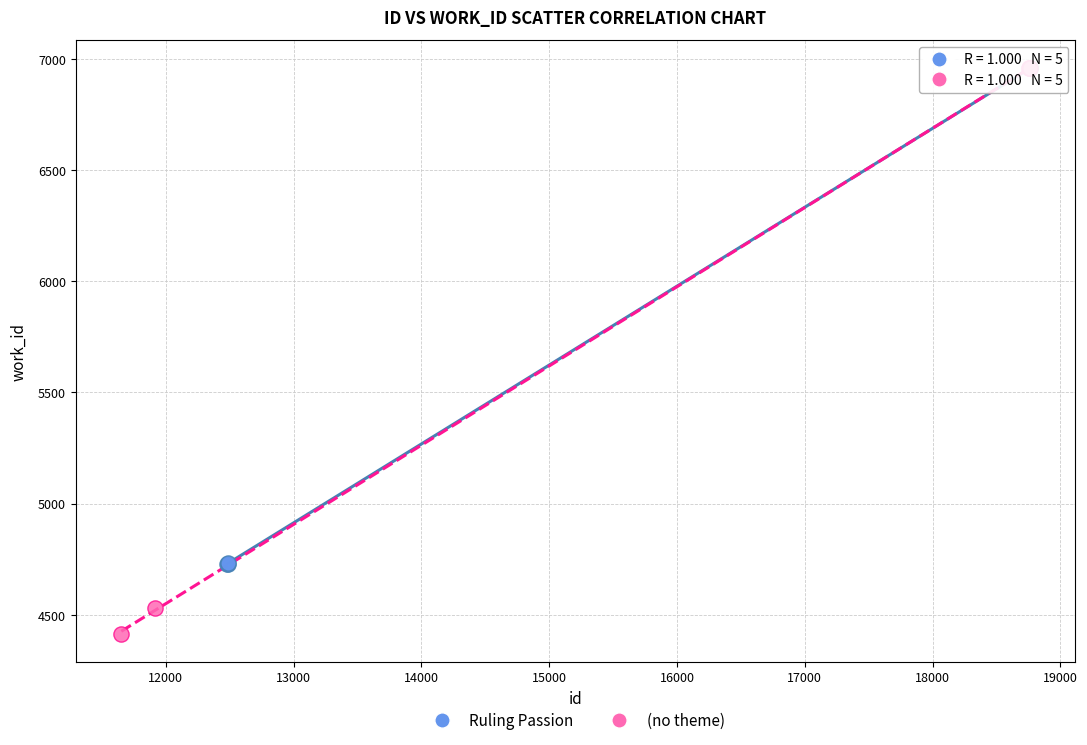

Which series has the largest Y range (max minus min)?

(no theme)